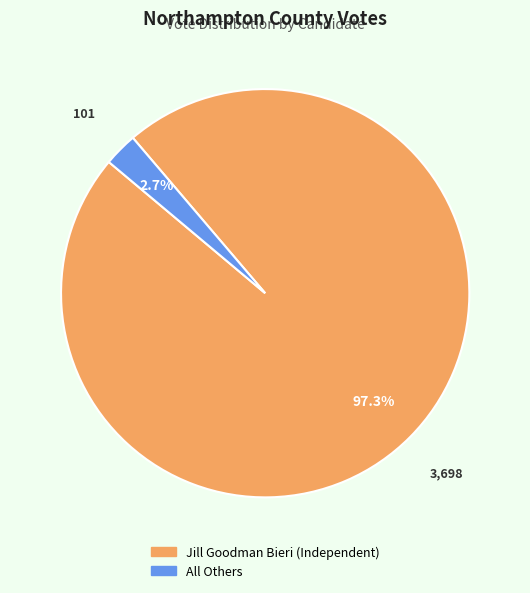

What portion of the pie excludes Jill Goodman Bieri (Independent)?

2.7%